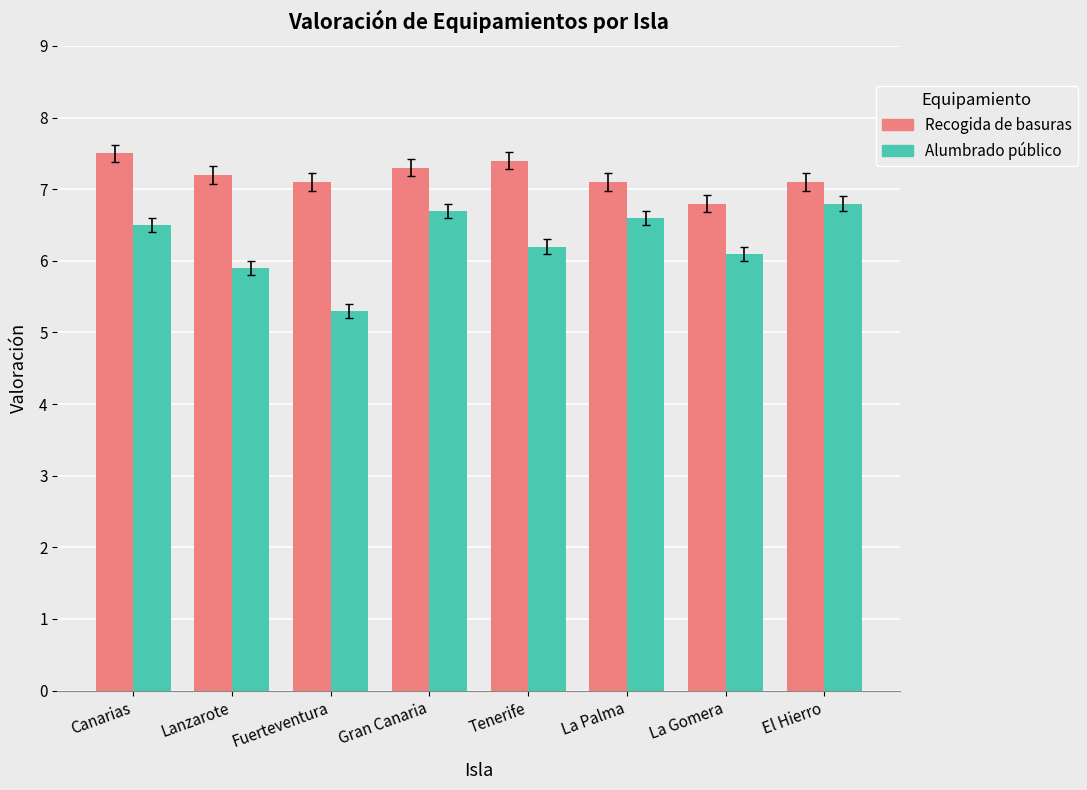

Reading left to right, what are all the values shown in this chart?

Recogida de basuras: 7.5	7.2	7.1	7.3	7.4	7.1	6.8	7.1
Alumbrado público: 6.5	5.9	5.3	6.7	6.2	6.6	6.1	6.8